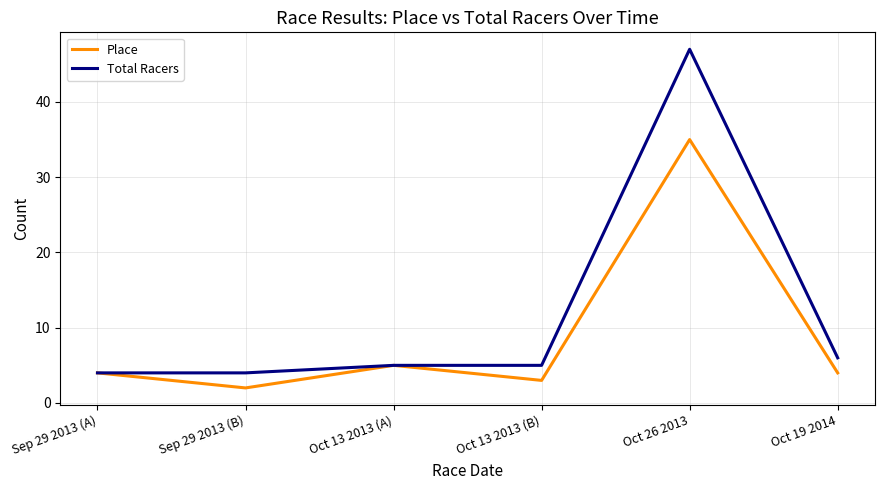

What is the approximate value of Place at Oct 19 2014?

4